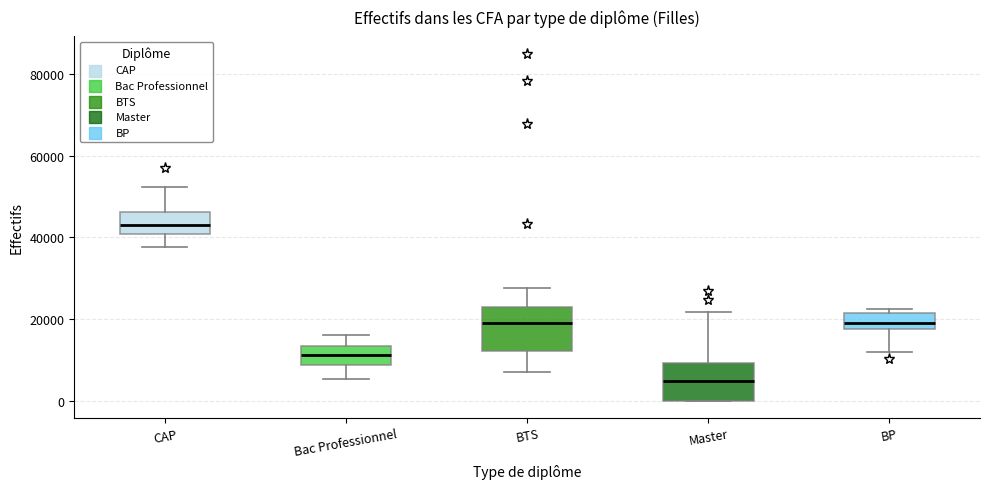

Reading left to right, read every box against the y-axis: the position of its median line, the range the box covers, and the ends of its whiskers. The values are not printed on the chart, so give them approximately, as read against the axis.

CAP: median 42000, box 40000 to 46000, whiskers 38000 to 52000
Bac Professionnel: median 12000, box 8000 to 14000, whiskers 6000 to 16000
BTS: median 20000, box 12000 to 24000, whiskers 8000 to 28000
Master: median 4000, box 0 to 10000, whiskers 0 to 22000
BP: median 18000 (just above the box's lower edge), box 18000 to 22000, whiskers 12000 to 22000 (just above the box's upper edge)